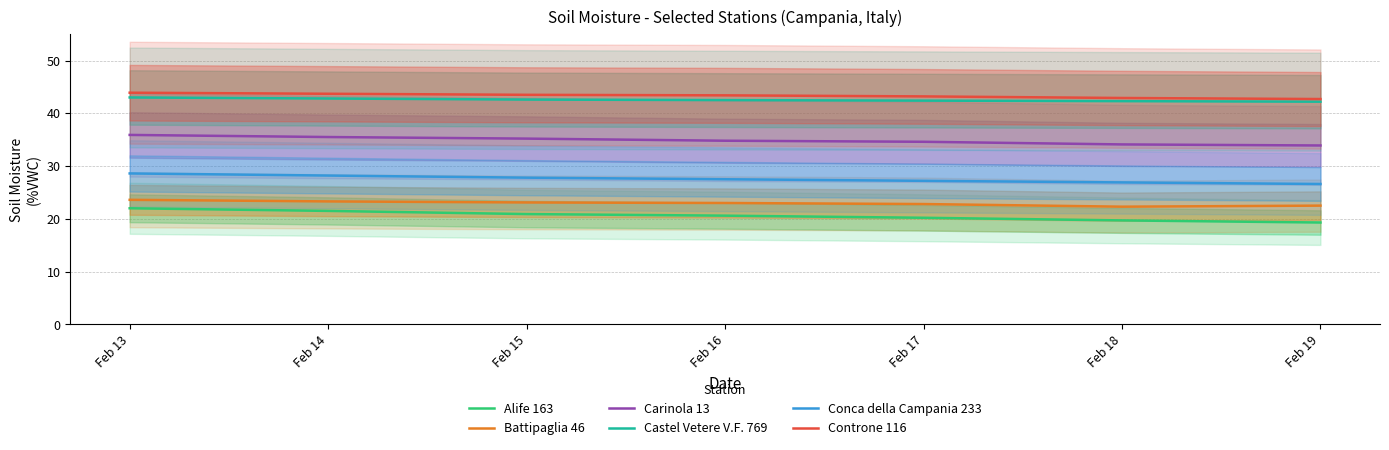

Which series changed the most between Feb 14 and Feb 19?

Alife 163